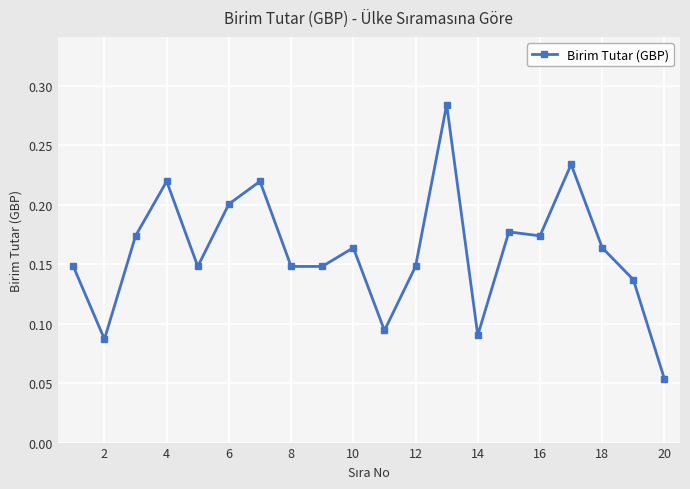

How many values are between 0 and 1?

20